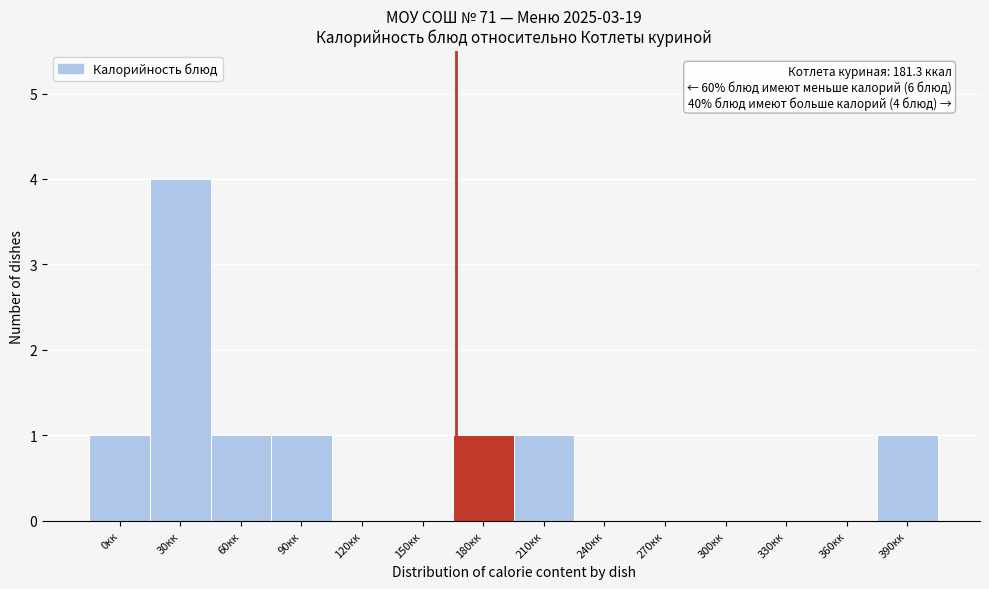

Reading left to right, extract all data points from this chart.

0кк=1	30кк=4	60кк=1	90кк=1	120кк=0	150кк=0	180кк=1	210кк=1	240кк=0	270кк=0	300кк=0	330кк=0	360кк=0	390кк=1